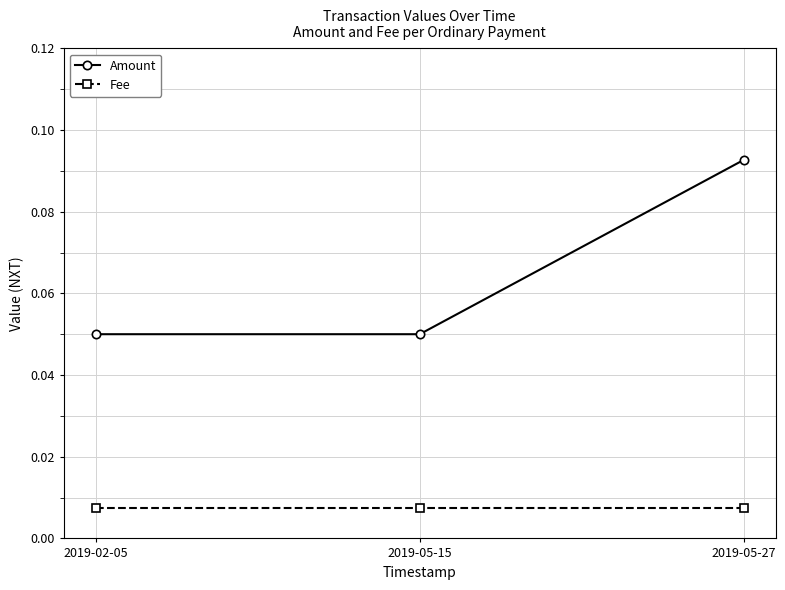

How many series are shown in this chart?

2